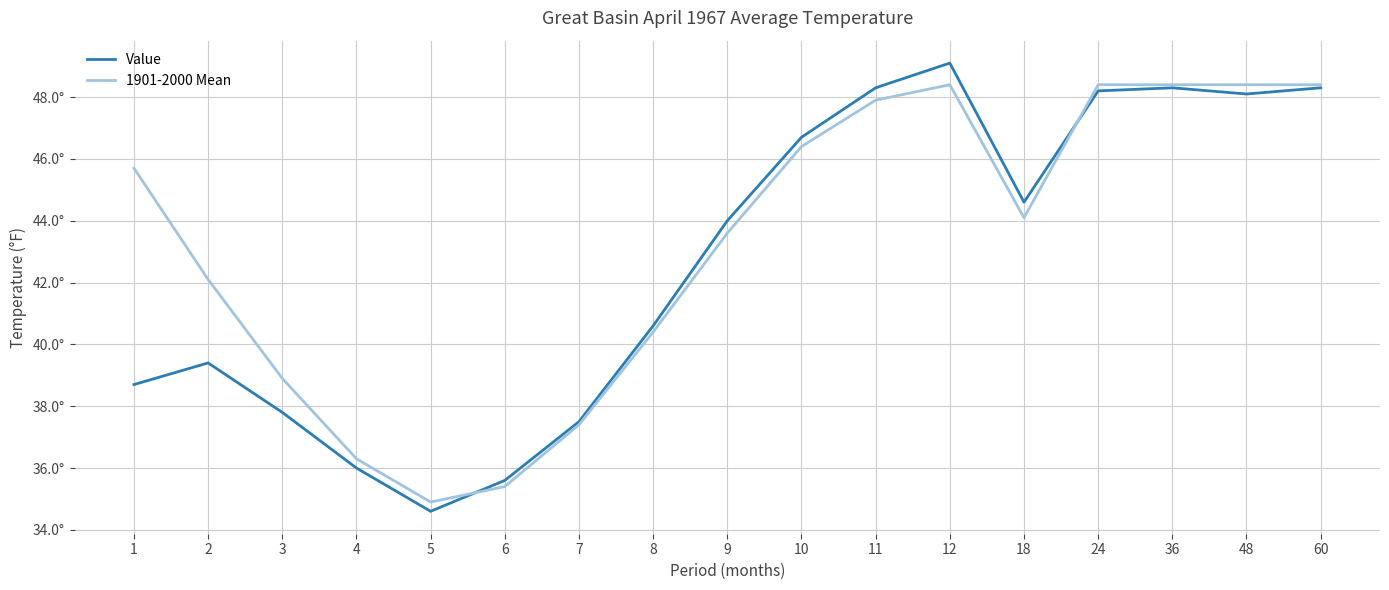

In Value, how many points are lower than both neighbors (excluding endpoints)?

3